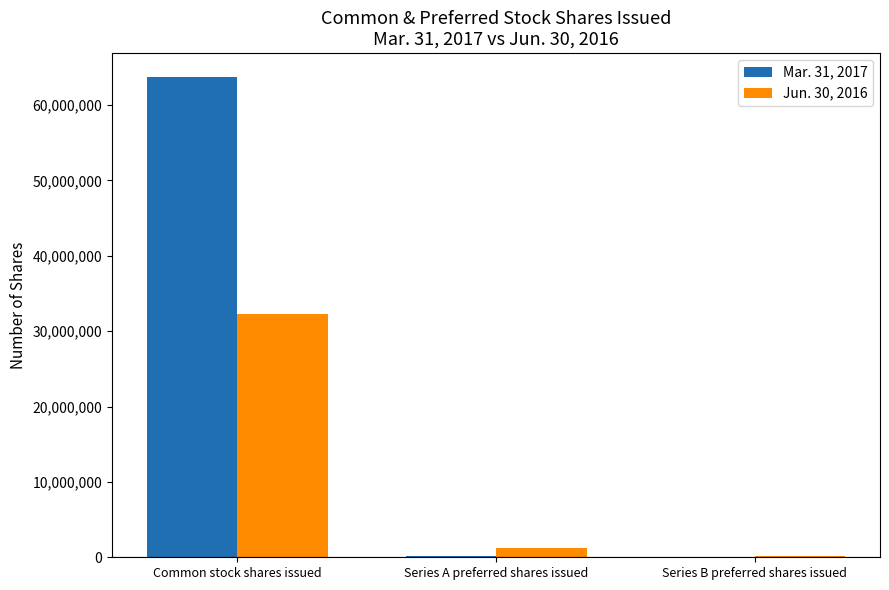

Where is Jun. 30, 2016 nearest to the value 16175620?

Series A preferred shares issued